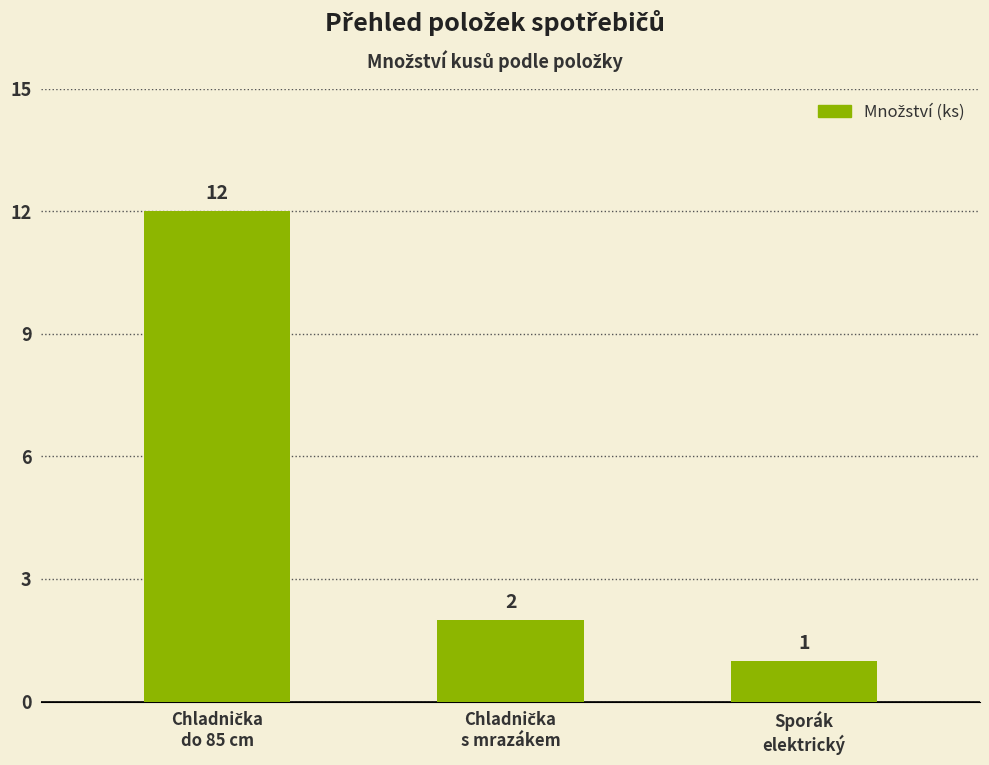

What is the greatest value displayed?

12